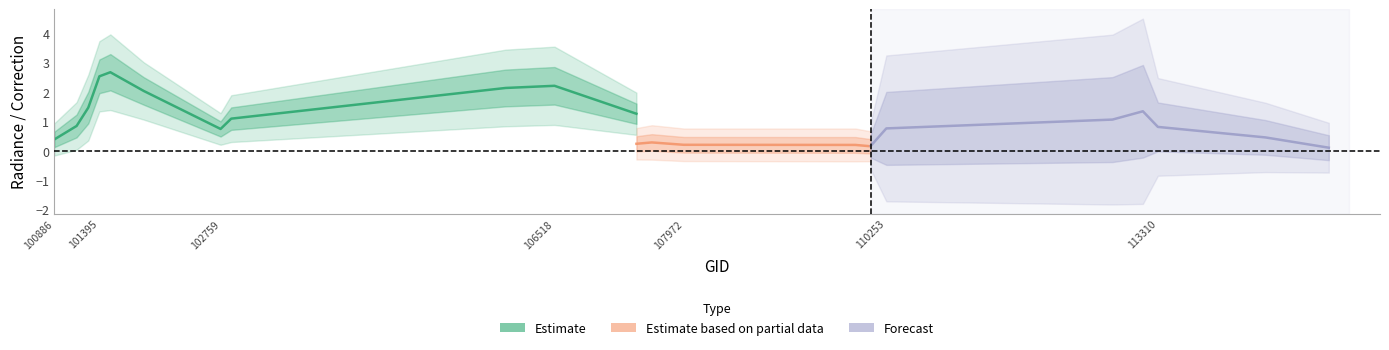

What is the total value across all series at 110253?

0.4